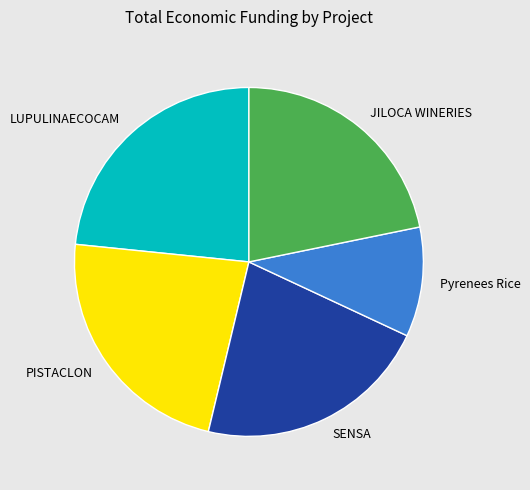

Does any single category account for the majority?

No